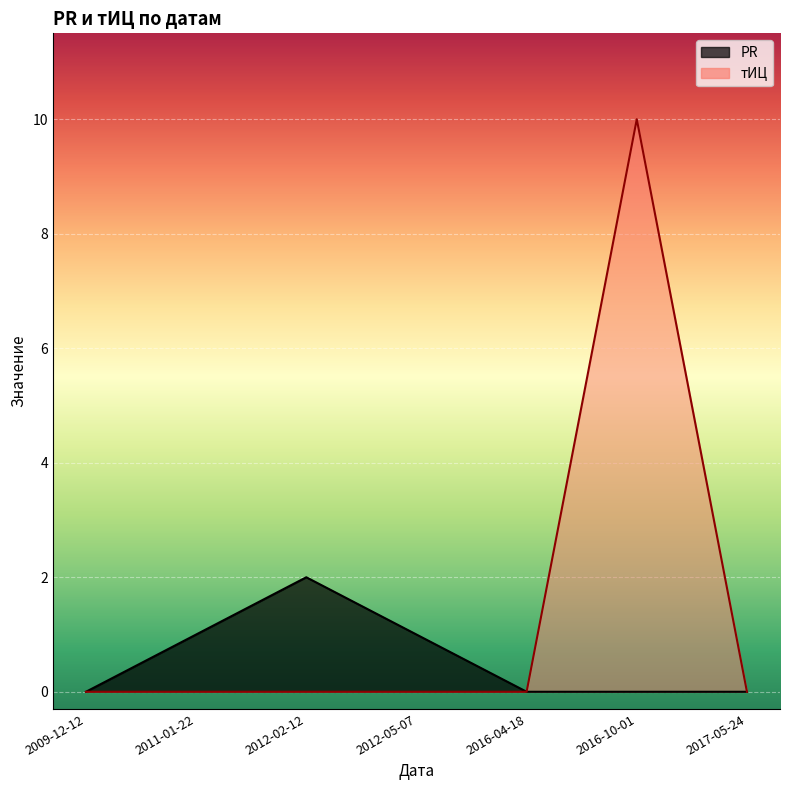

At which category does the chart reach its minimum across all series?

2009-12-12